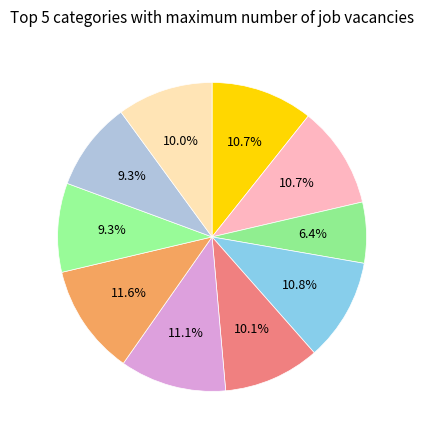

How many slices are in this pie chart?

10